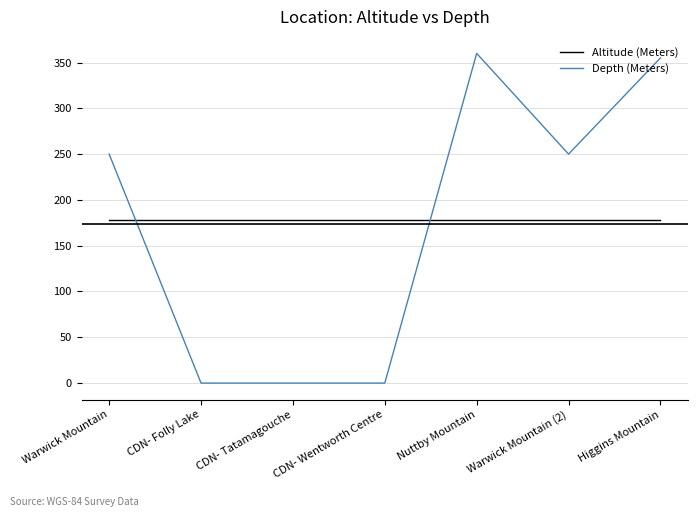

Is the value of Altitude (Meters) at Nuttby Mountain greater than the value of Depth (Meters) at Warwick Mountain (2)?

No